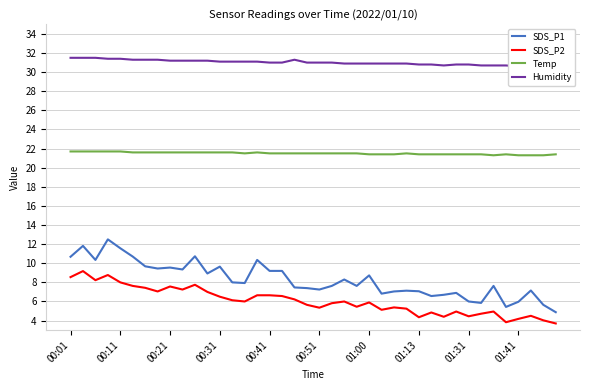

True or false: Temp and Humidity cross at least once.

False